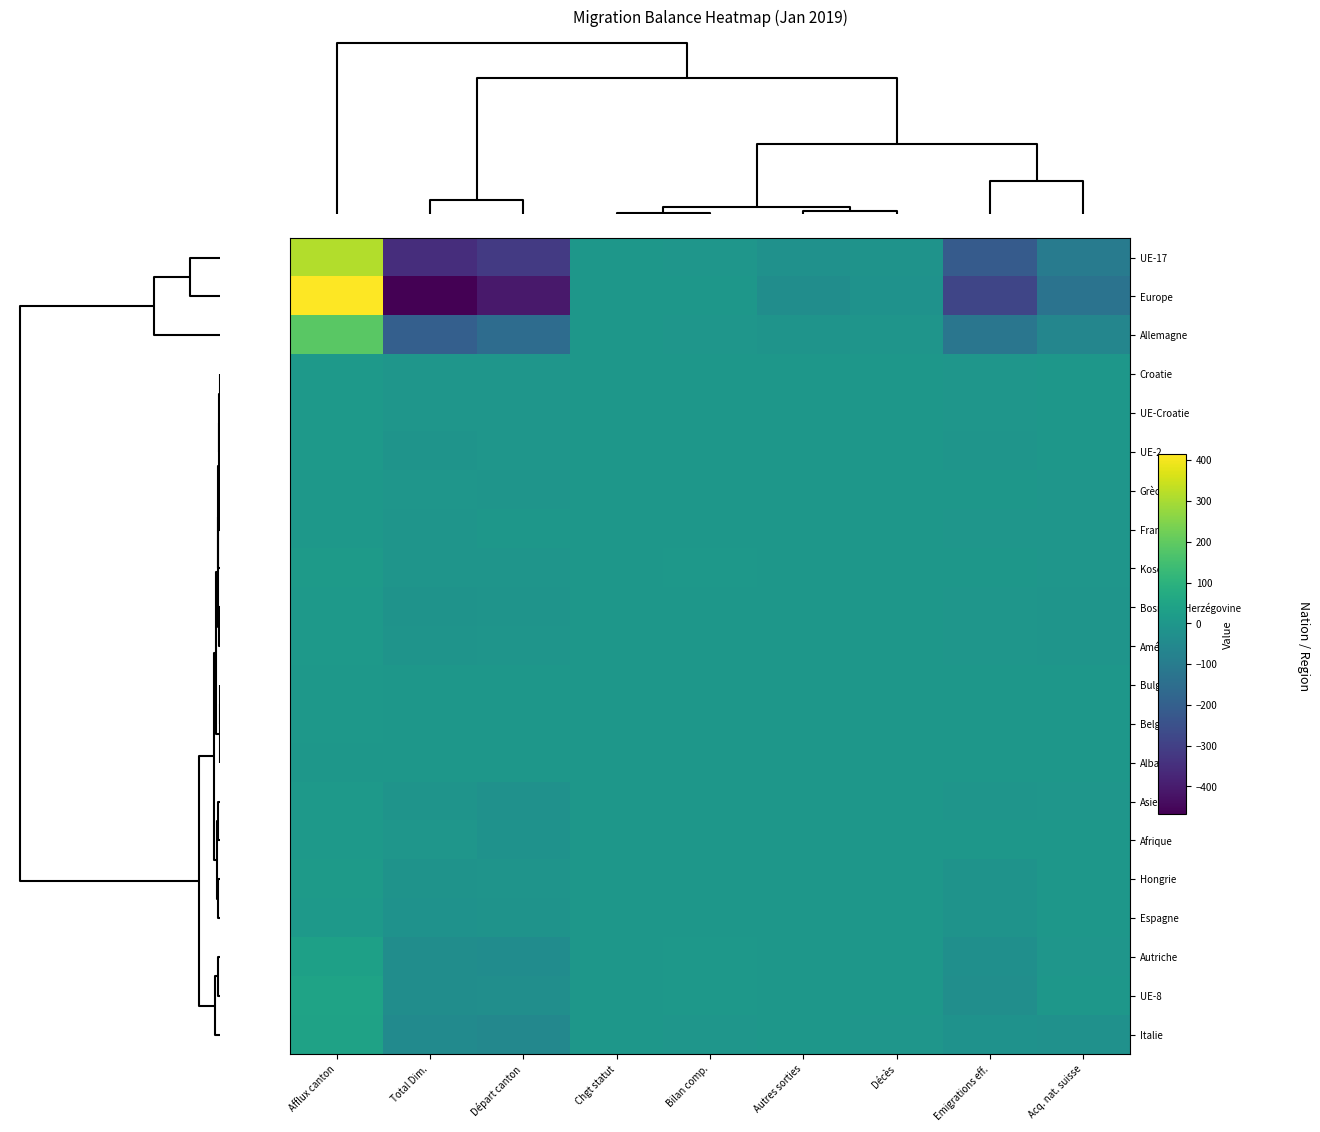

What is the maximum value shown in the chart?

415